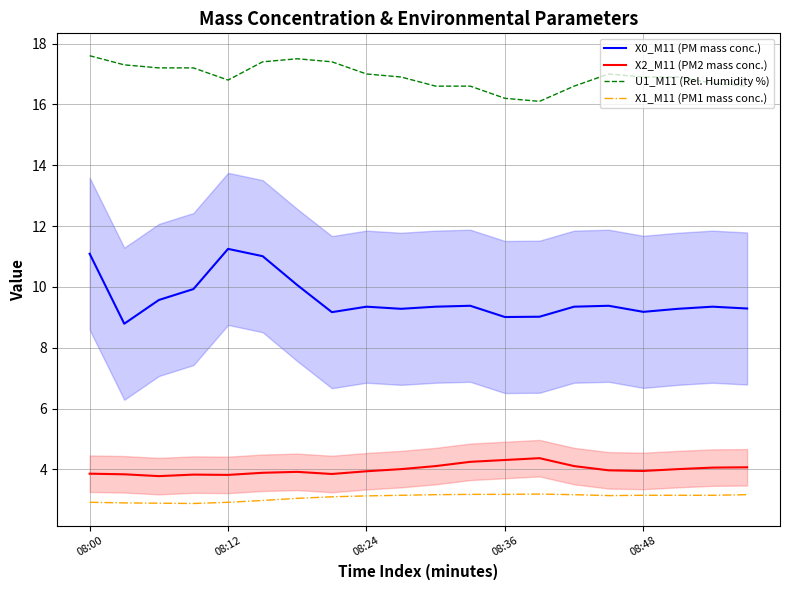

What is the difference between the maximum and minimum values in the X2_M11 (PM2 mass conc.) series?

0.6